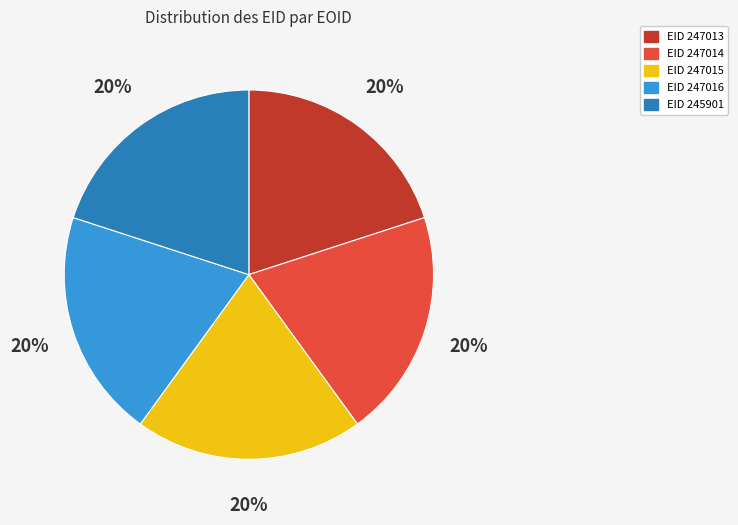

To the nearest percent, what is the average slice percentage?

20%